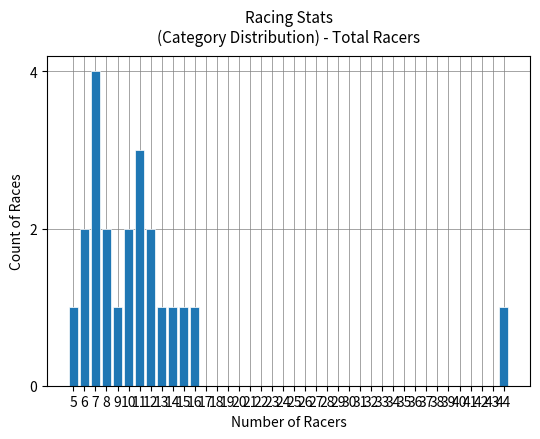

Which has a higher value, 10 or 9?

10